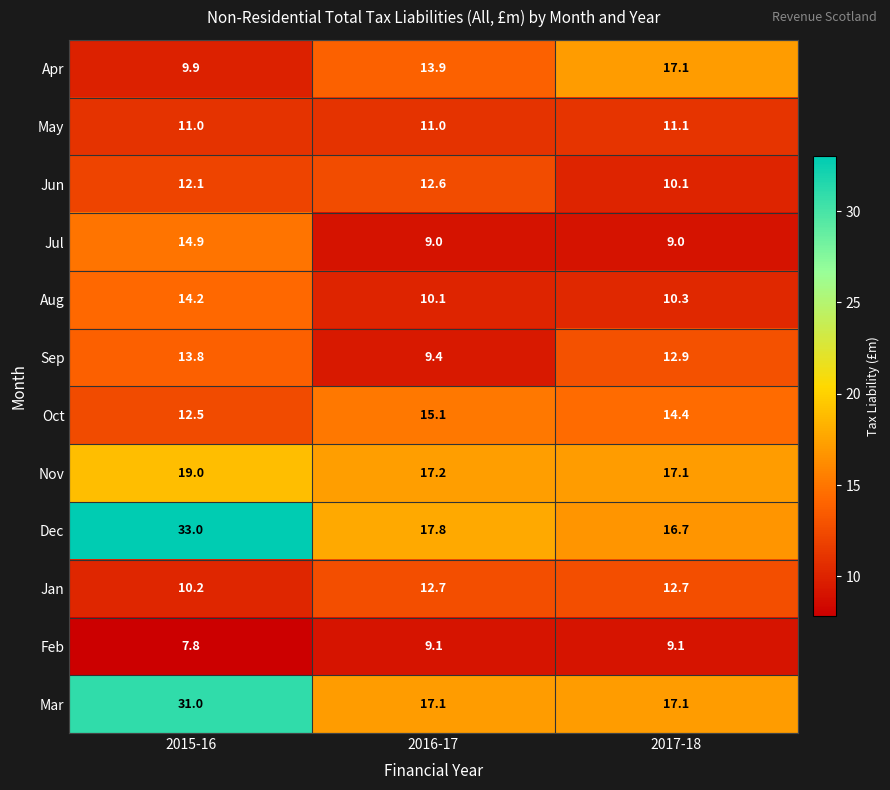

What is the approximate value of Dec at 2017-18?

16.7